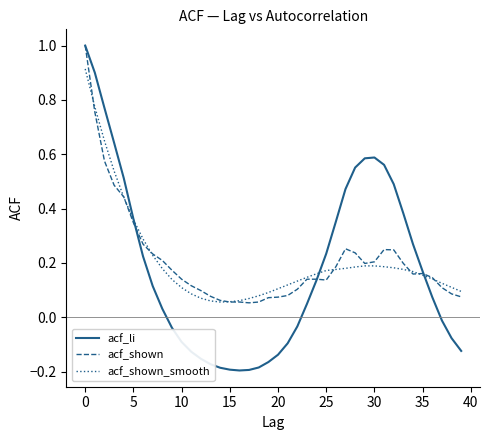

Which series has the widest spread of values?

acf_li